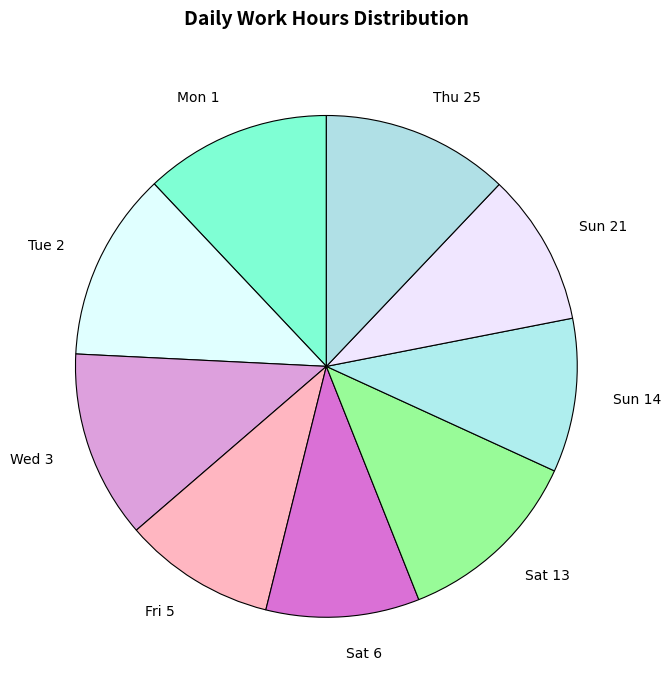

Combined, do Sat 13 and Sat 6 account for over 50%?

No